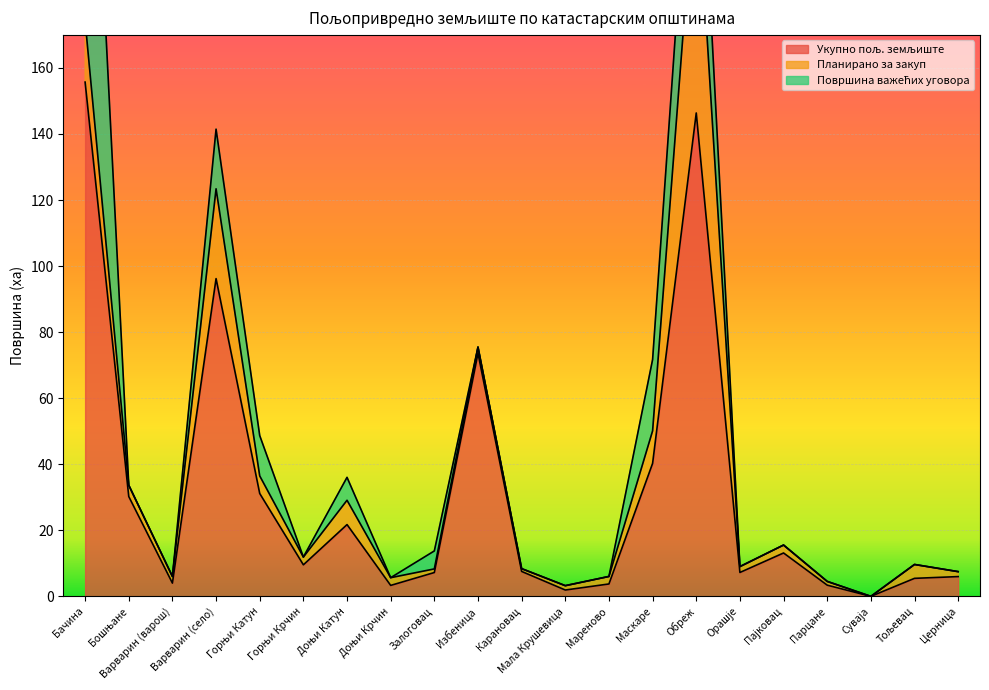

What is the highest value of the Укупно пољ. земљиште series?

155.7